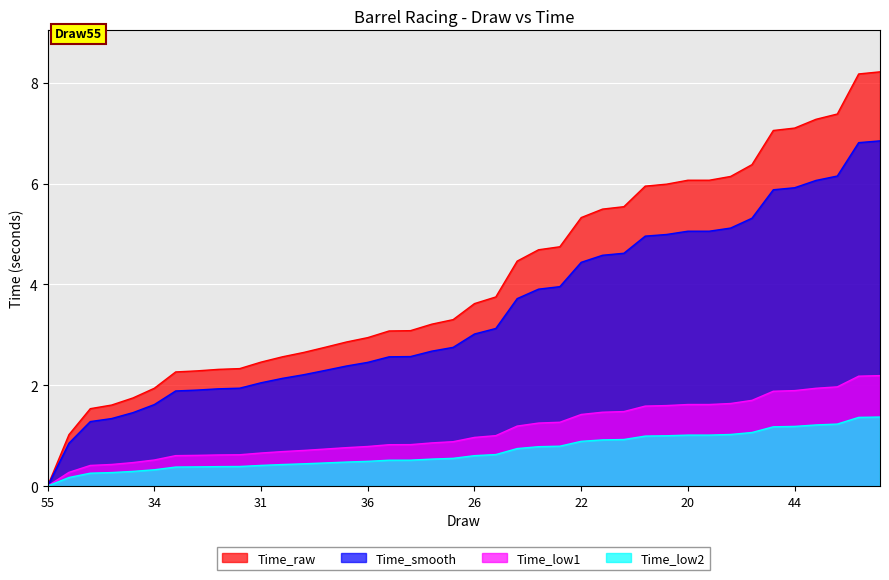

Which label corresponds to the largest value in the chart?

25